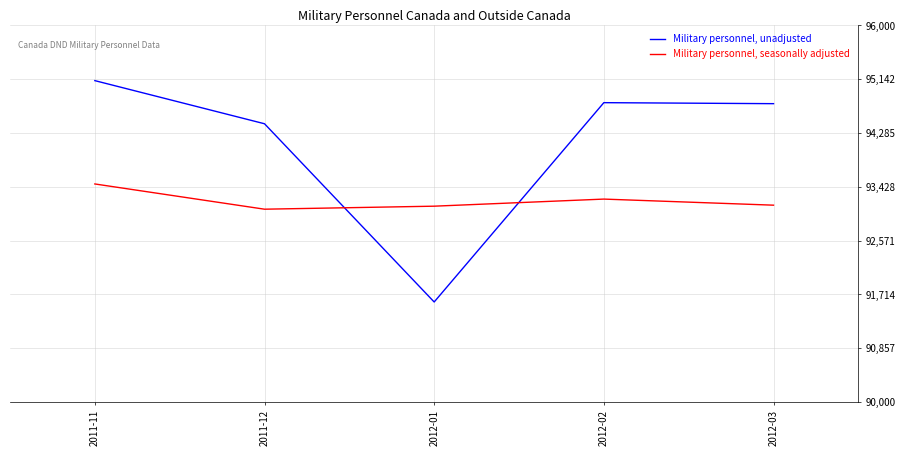

Rank the series by their average value, from highest to lowest.

Military personnel, unadjusted, Military personnel, seasonally adjusted